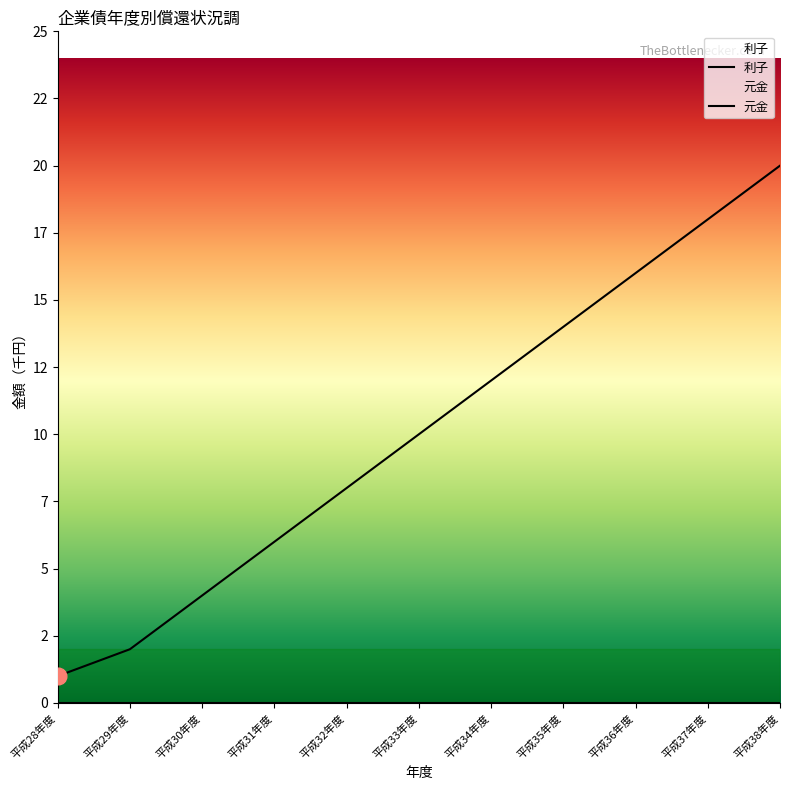

At how many categories does at least one series exceed 7?

7